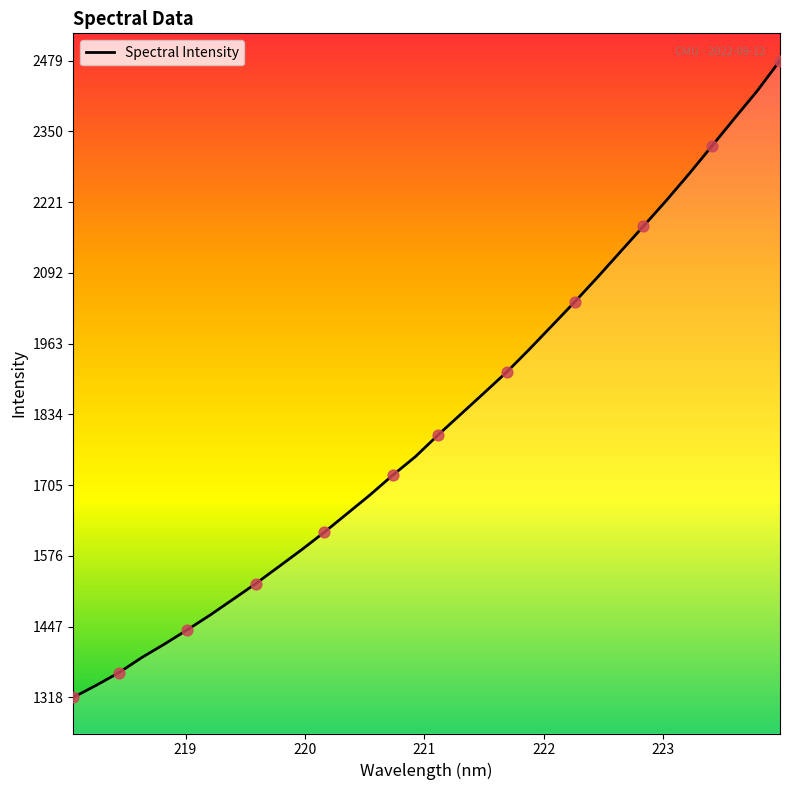

What is the maximum value shown in the chart?

2478.6